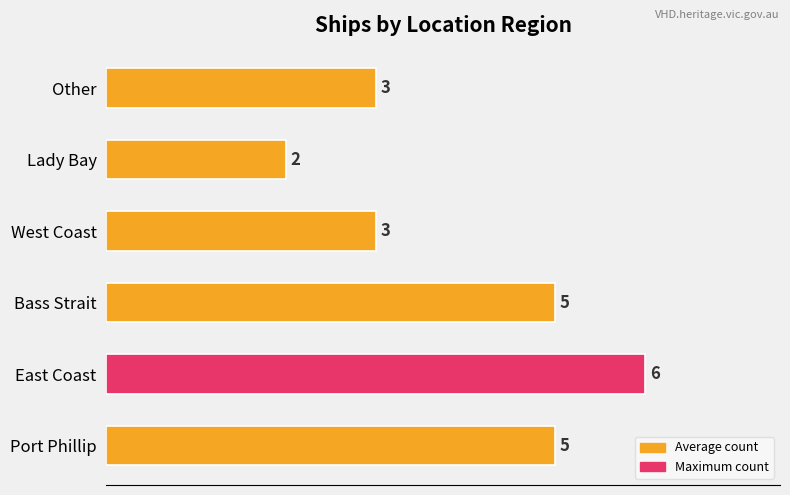

Reading top to bottom, transcribe all the data shown in this chart.

3	2	3	5	6	5